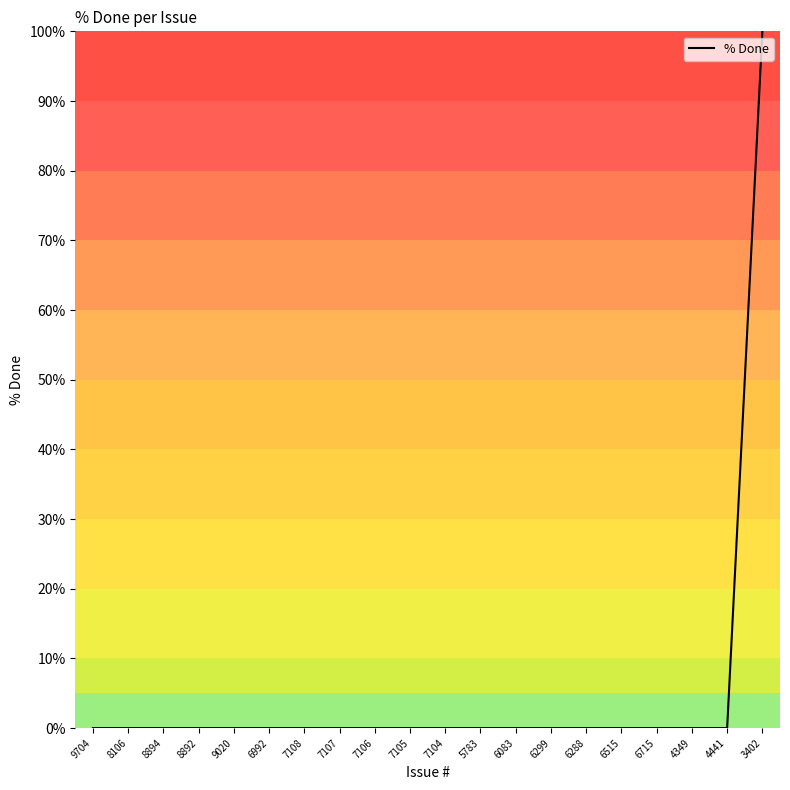

What is the greatest value displayed?

100